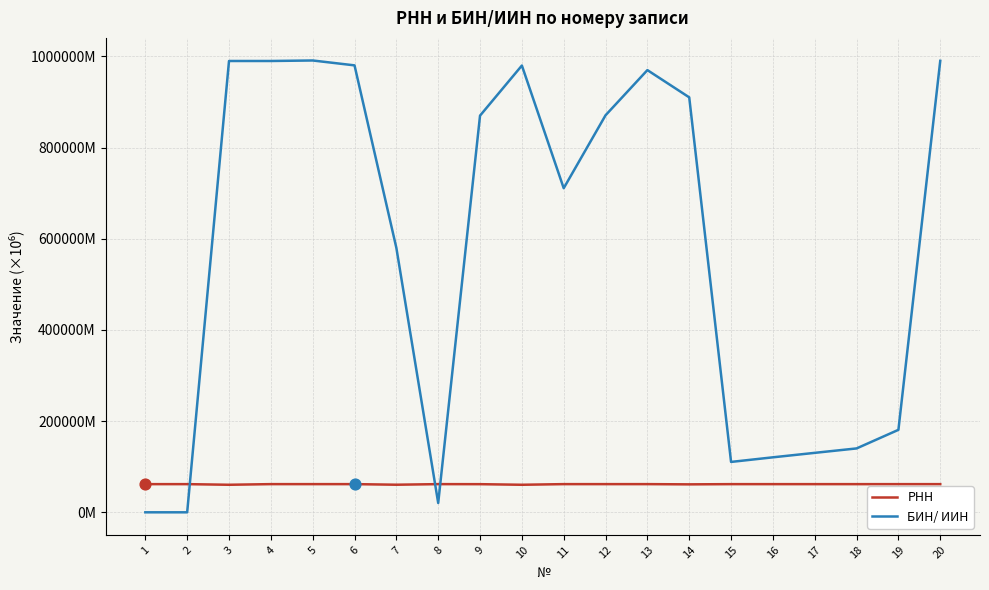

Is the value of БИН/ ИИН at 18 greater than the value of РНН at 13?

Yes